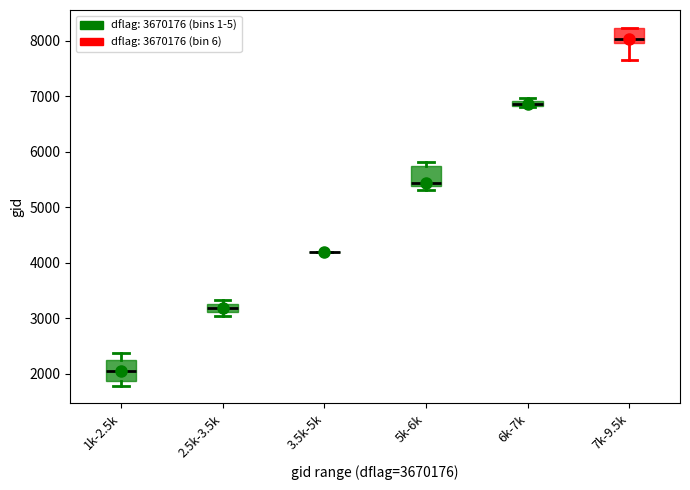

Where does the upper whisker of the box for 1k-2.5k end on the y-axis? The values are not printed on the chart, so give them approximately, as read against the axis.

2400